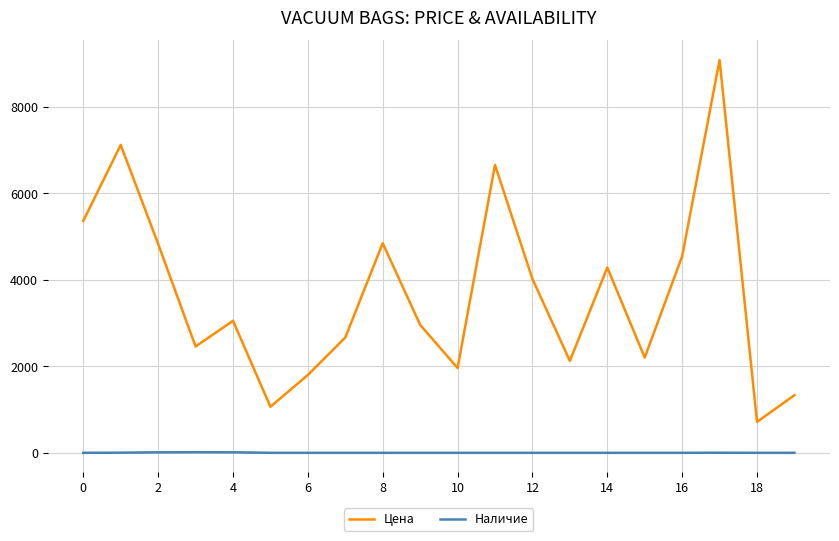

What are all the series names shown in the legend?

Цена, Наличие